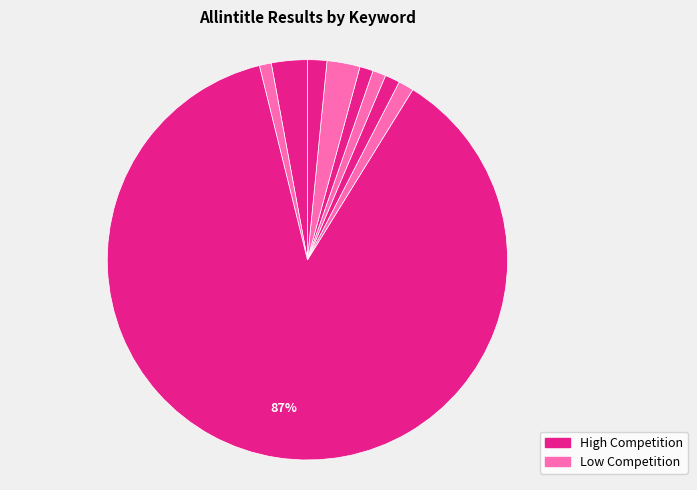

How many slices are in this pie chart?

9